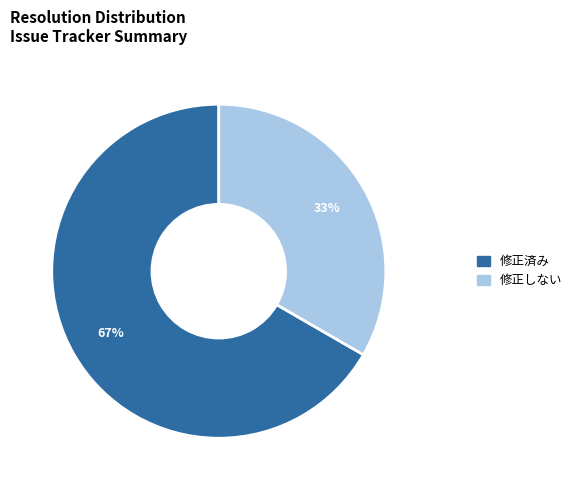

Which slice is the largest?

修正済み